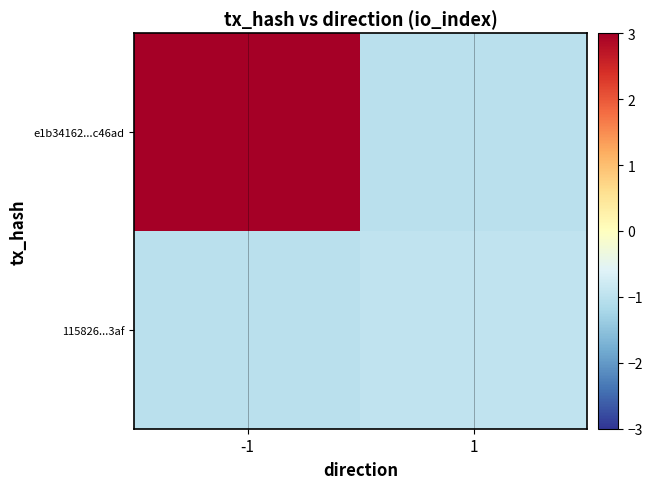

What is the spread (max minus min) of values at 1?

0.1